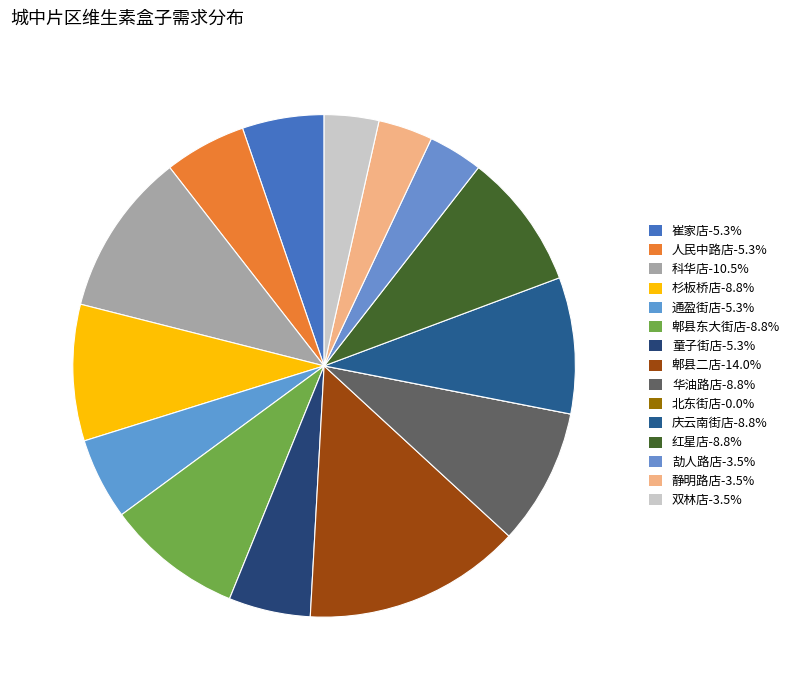

Rank the categories by value from lowest to highest.

北东街店, 劼人路店, 静明路店, 双林店, 崔家店, 人民中路店, 通盈街店, 童子街店, 杉板桥店, 郫县东大街店, 华油路店, 庆云南街店, 红星店, 科华店, 郫县二店